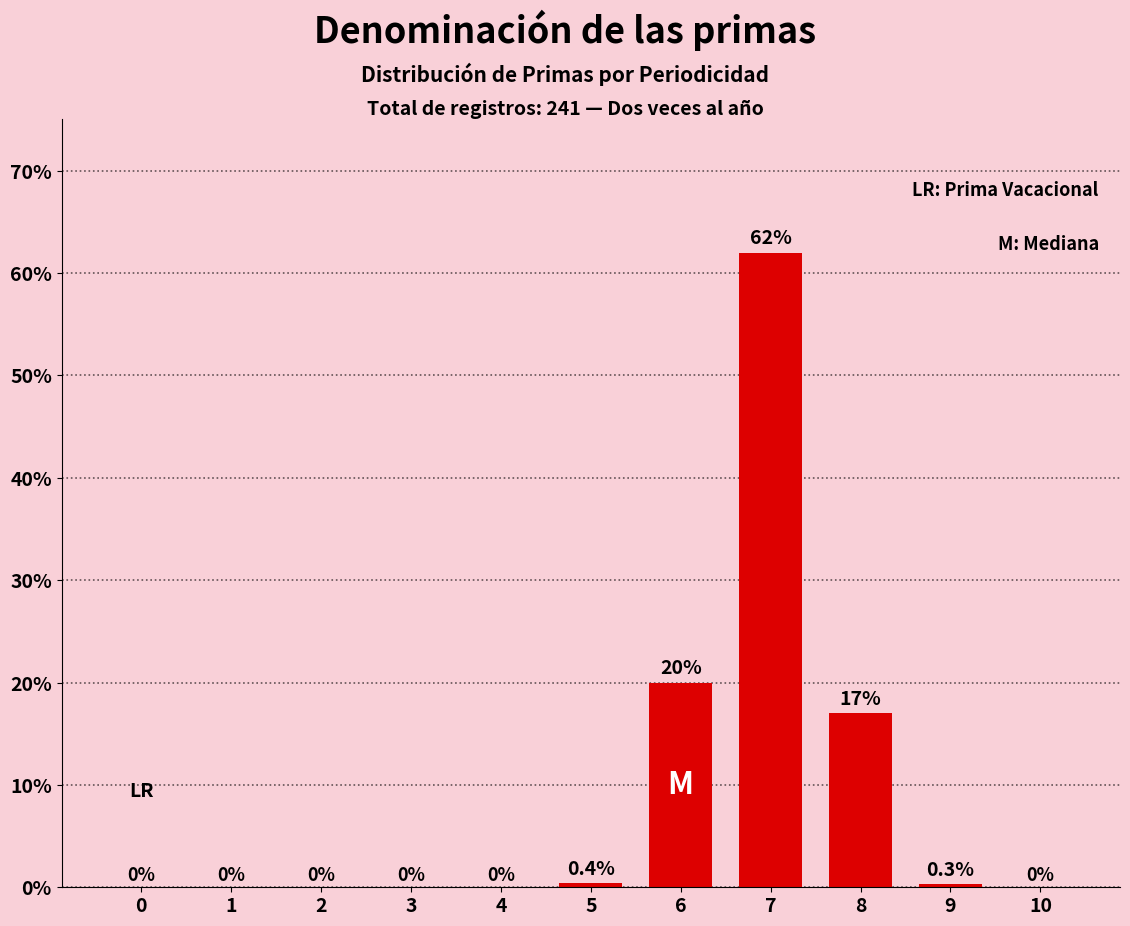

True or false: the data shows 62.0 at 7.

True